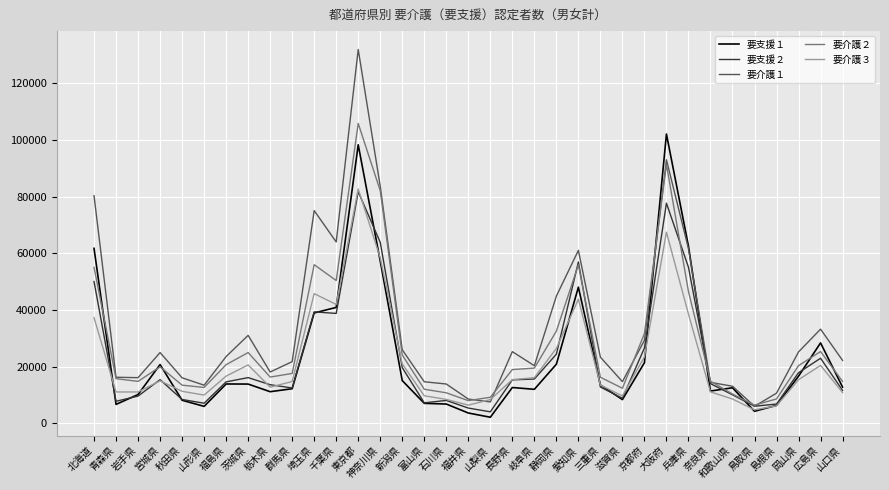

In 要介護３, how many points are lower than both neighbors (excluding endpoints)?

7